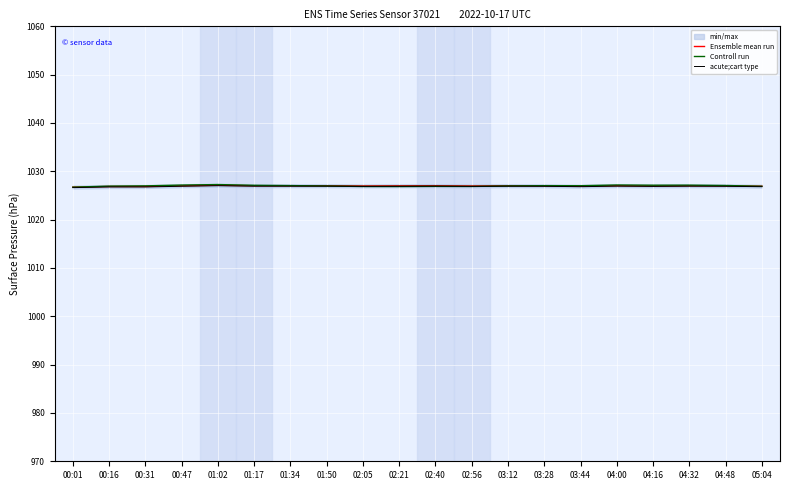

What is the difference between the maximum and minimum values in the Controll run series?

0.5